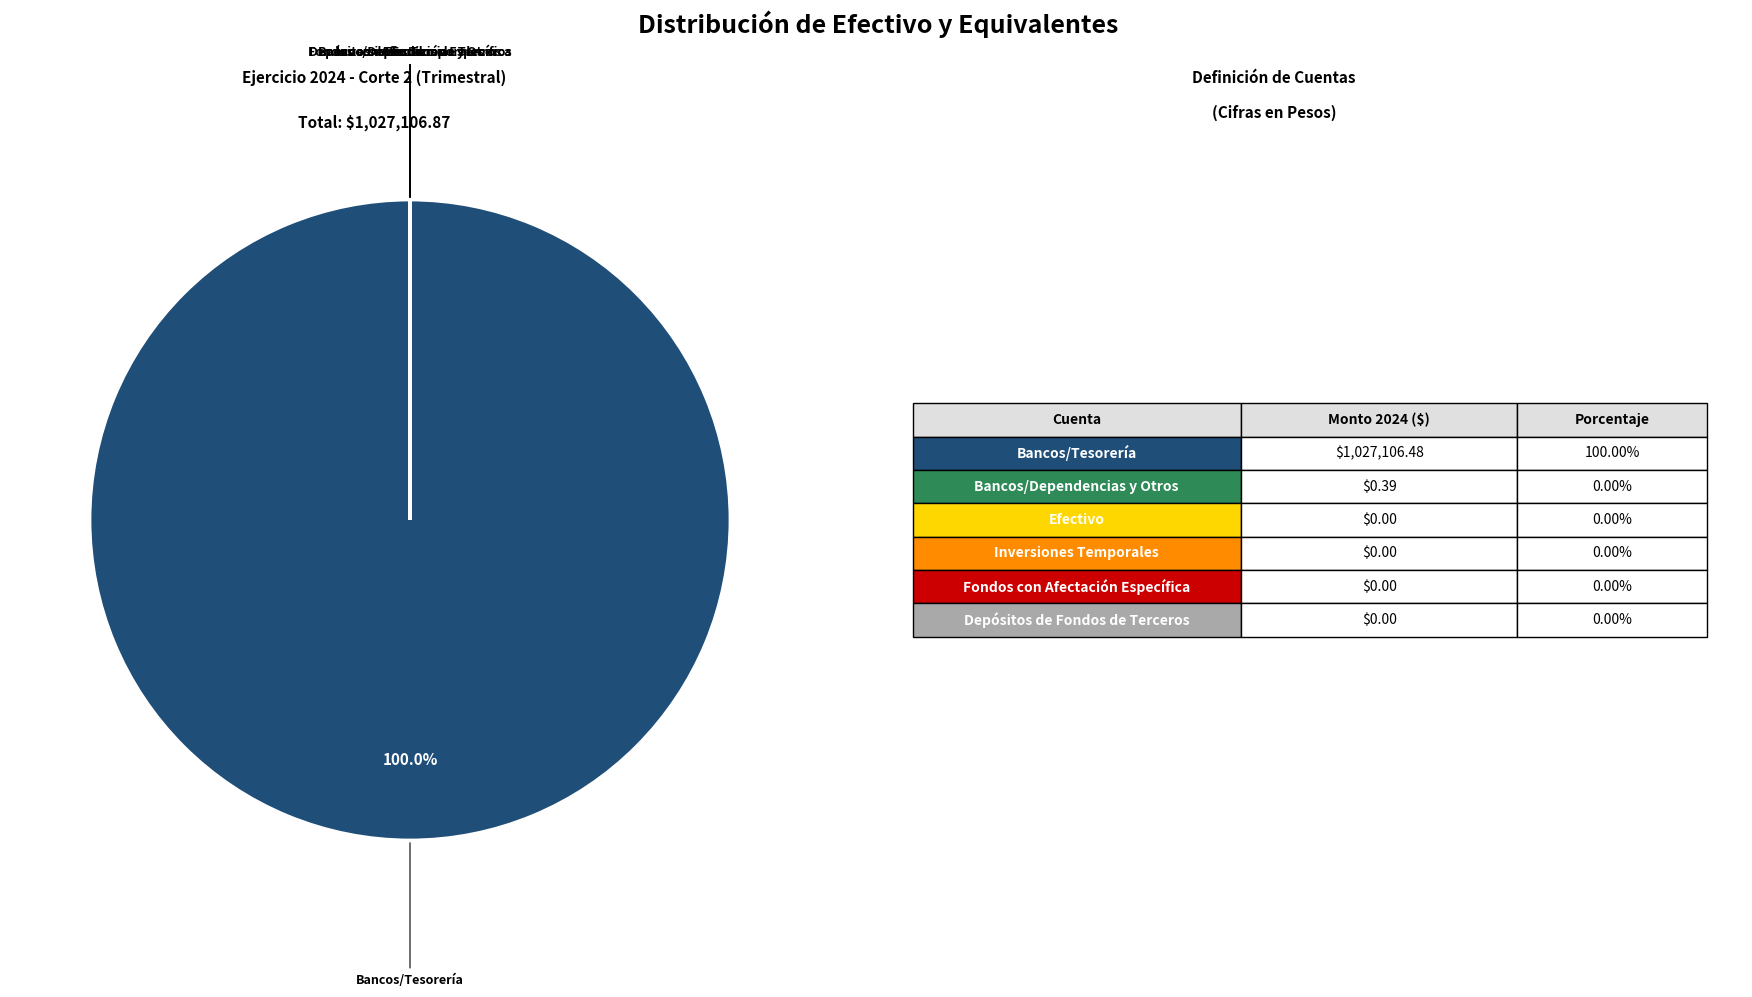

Which category has the biggest portion of the pie?

Bancos/Tesorería